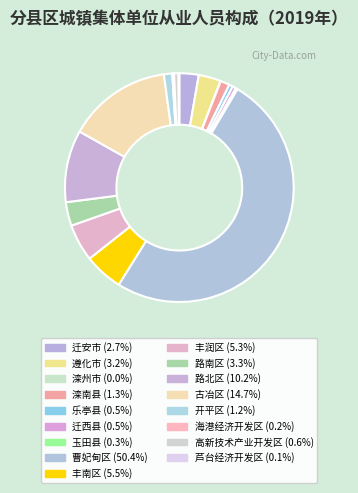

Is there a majority slice in this chart?

Yes